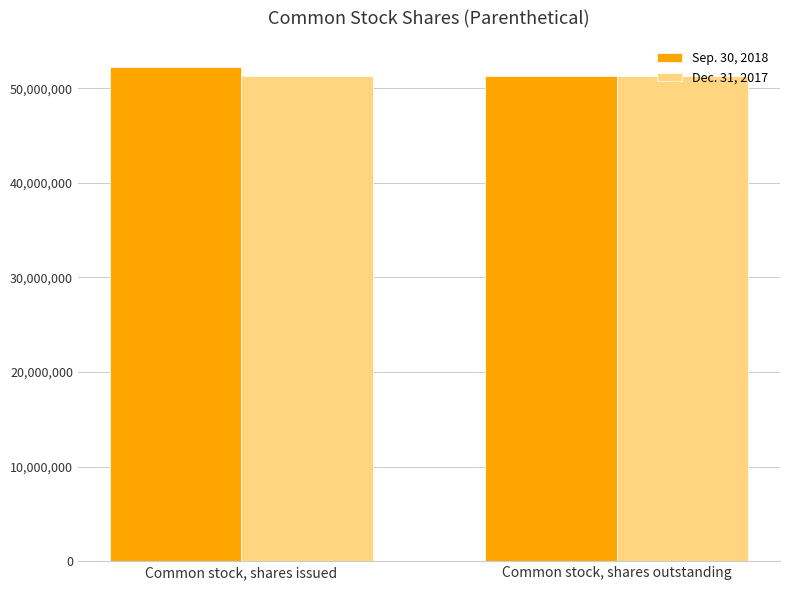

What is the greatest value displayed?

52257013